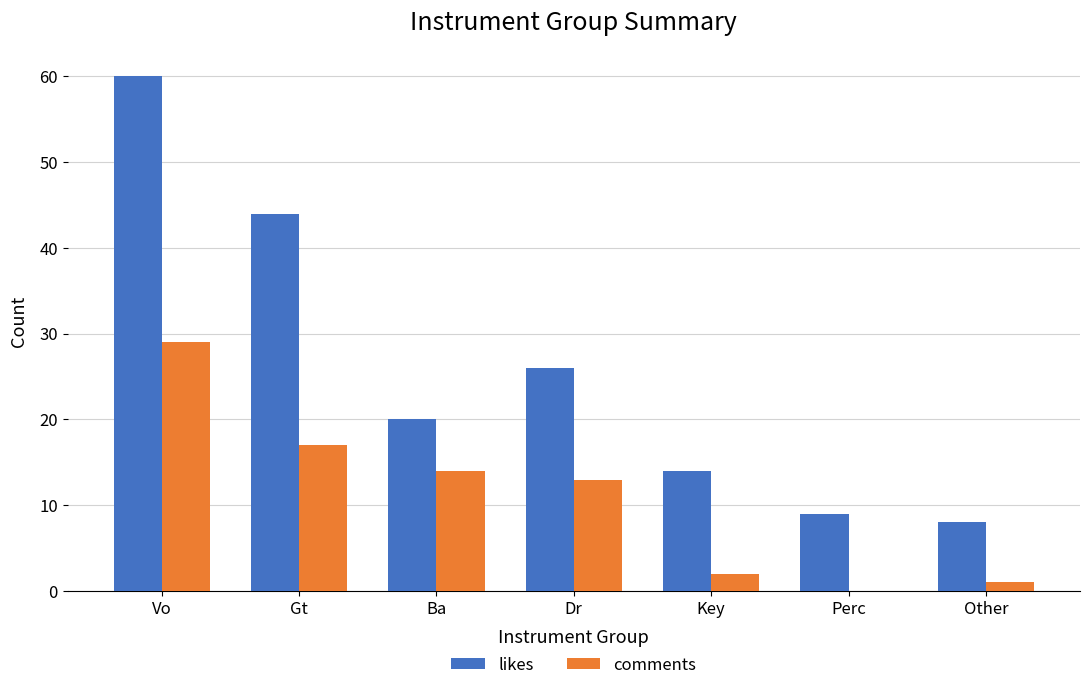

Which series changed the most between Dr and Other?

likes